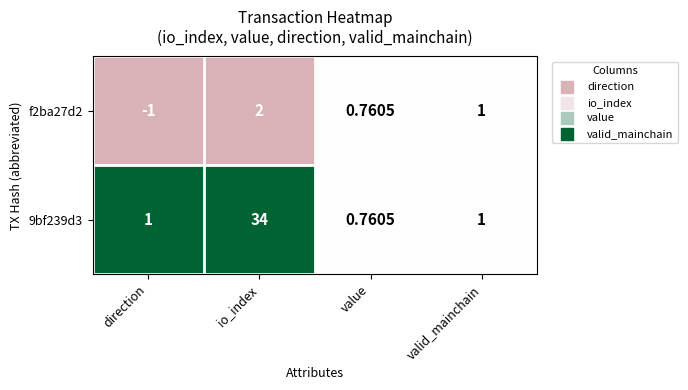

List the labels in order of f2ba27d2 value, smallest first.

direction, value, valid_mainchain, io_index